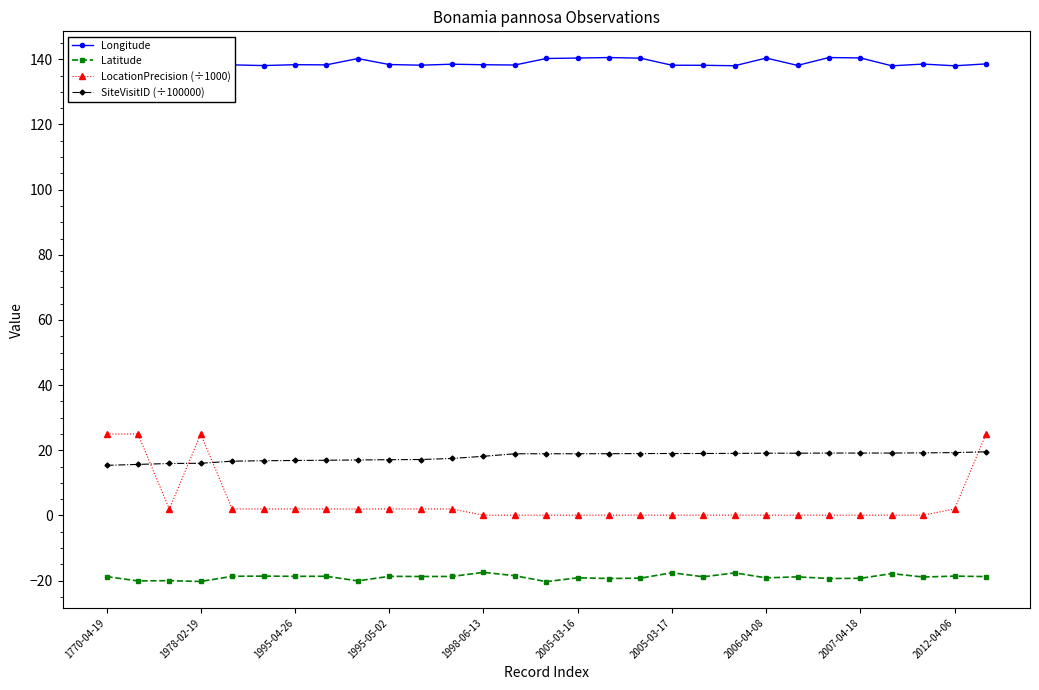

Which series has the widest spread of values?

LocationPrecision (÷1000)